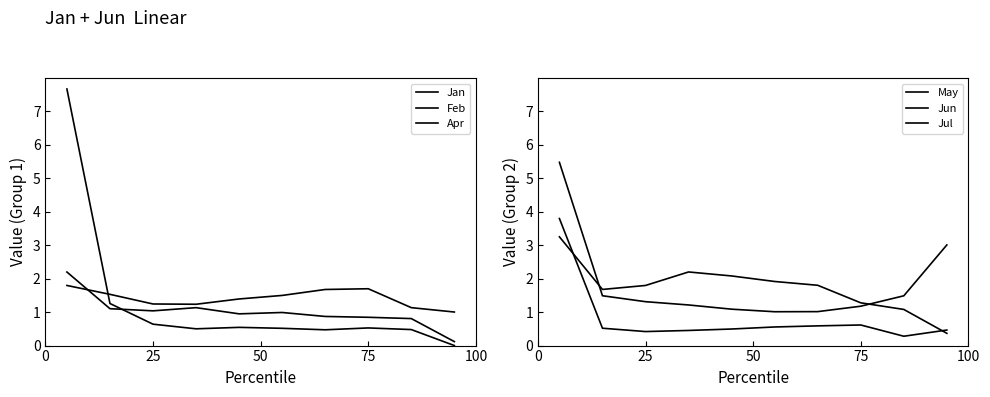

Reading left to right, what are all the values shown in this chart?

Jan: 7.7	1.3	0.6	0.5	0.5	0.5	0.5	0.5	0.5	0.0
Feb: 2.2	1.1	1.0	1.1	0.9	1.0	0.9	0.8	0.8	0.1
Apr: 1.8	1.5	1.2	1.2	1.4	1.5	1.7	1.7	1.1	1.0
May: 3.3	1.7	1.8	2.2	2.1	1.9	1.8	1.3	1.1	0.4
Jun: 3.8	0.5	0.4	0.5	0.5	0.6	0.6	0.6	0.3	0.5
Jul: 5.5	1.5	1.3	1.2	1.1	1.0	1.0	1.2	1.5	3.0